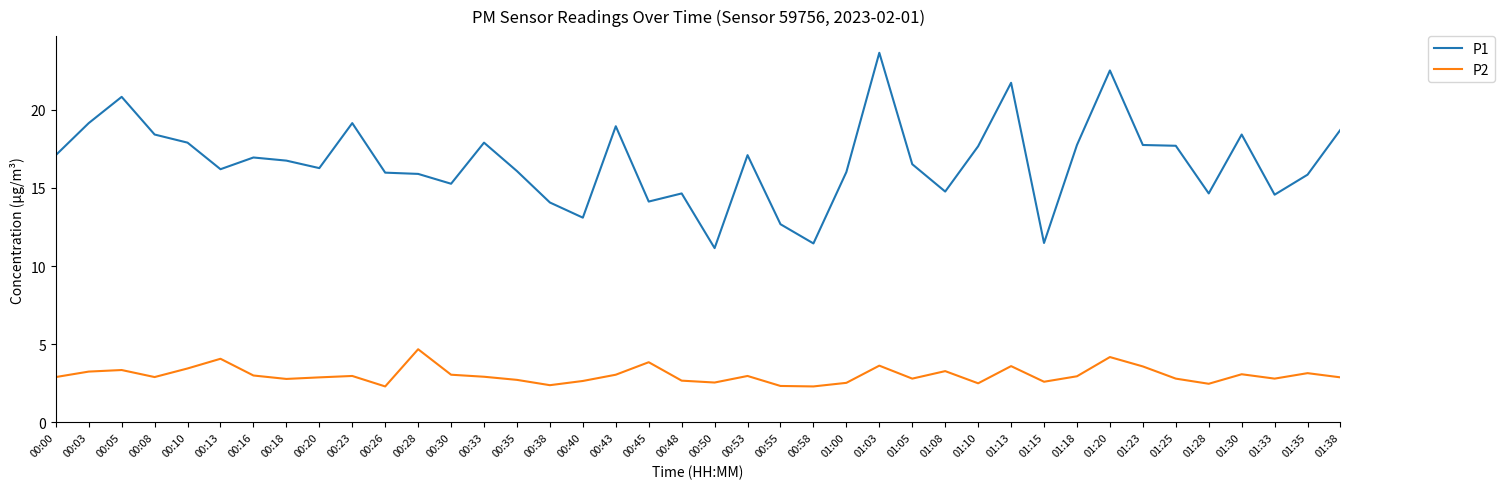

Which series has the widest spread of values?

P1